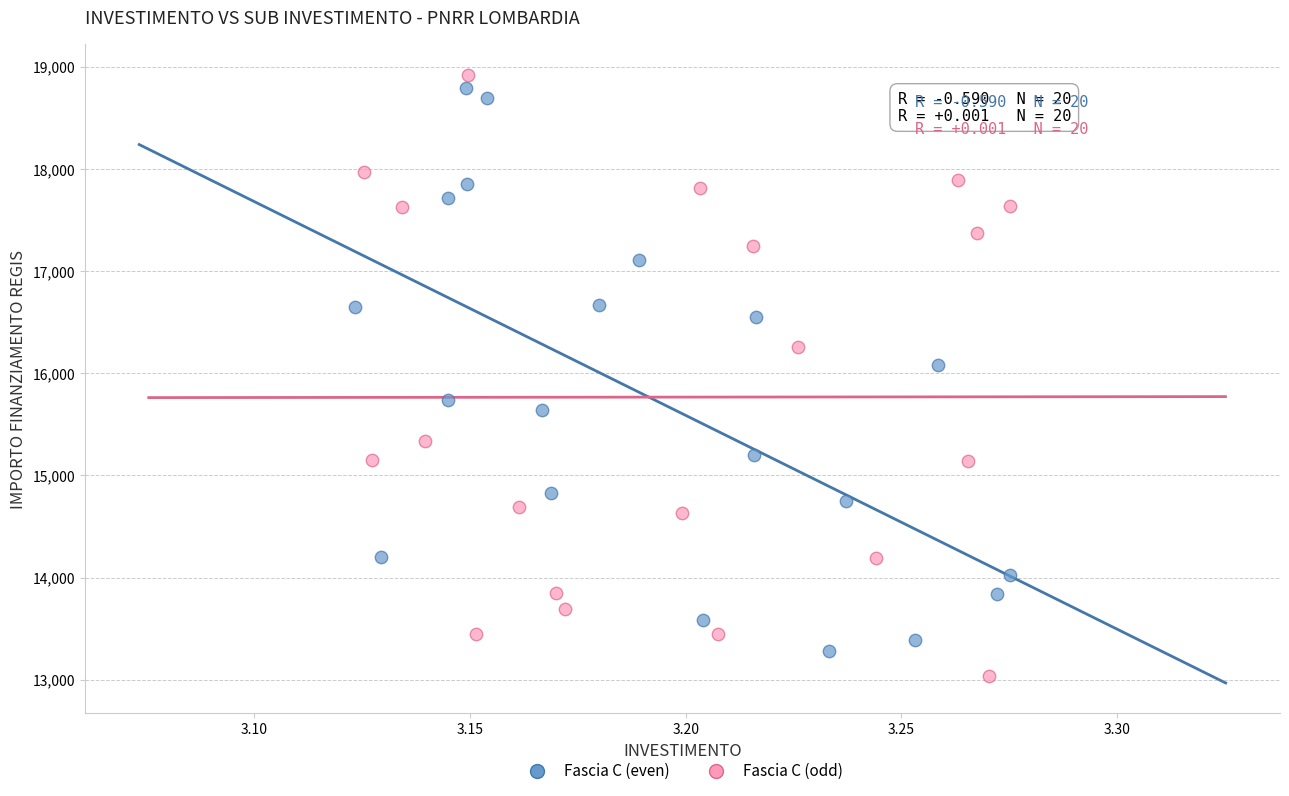

What are all the series names shown in the legend?

Fascia C (even), Fascia C (odd)